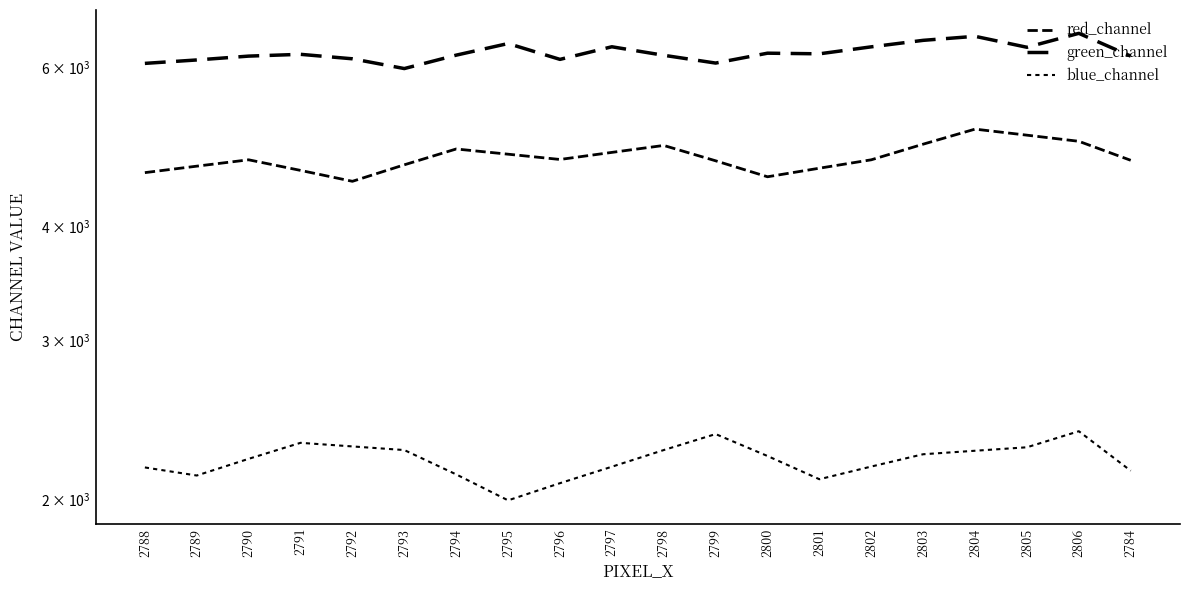

At which category is the sum across all series the highest?

2806